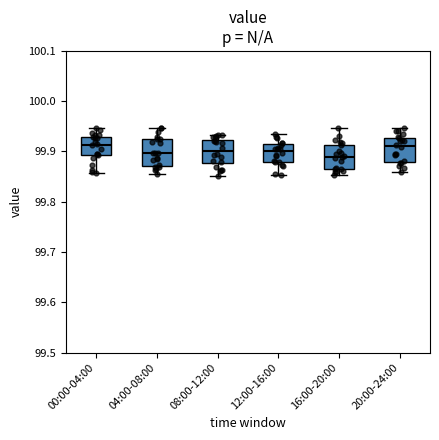

Where does the median line of the box for 16:00-20:00 sit on the y-axis? The values are not printed on the chart, so give them approximately, as read against the axis.

99.89